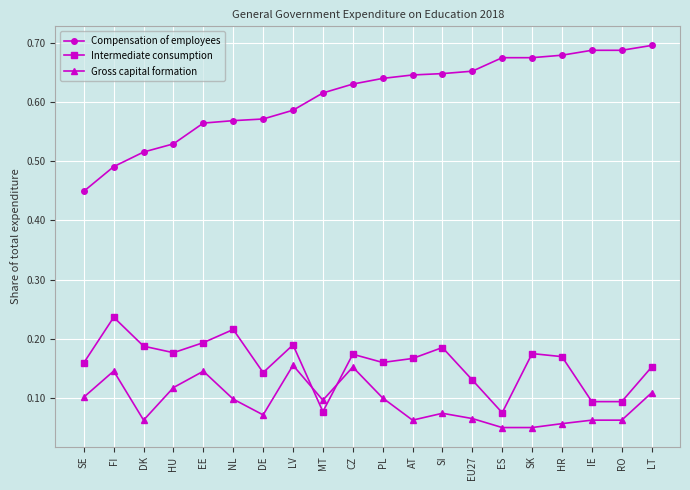

What is the label of the 9th point from the right?

AT